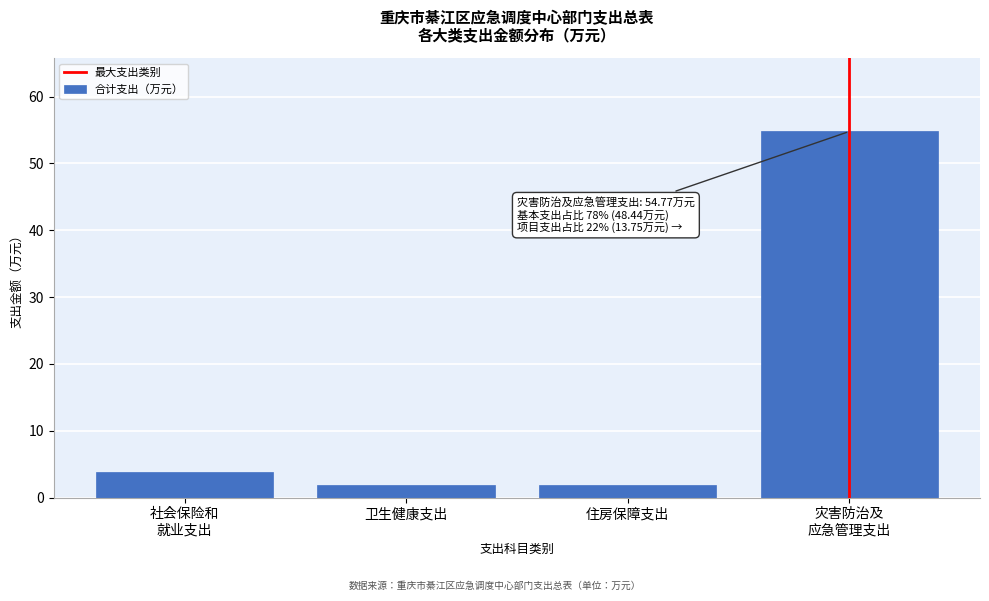

What is the value of the 2nd bar from the left?

1.8